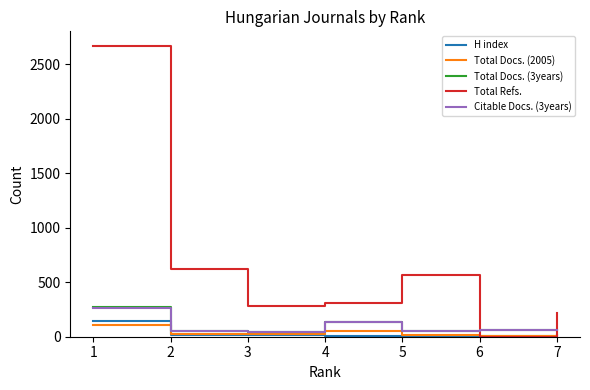

What is the highest value of the Total Refs. series?

2669